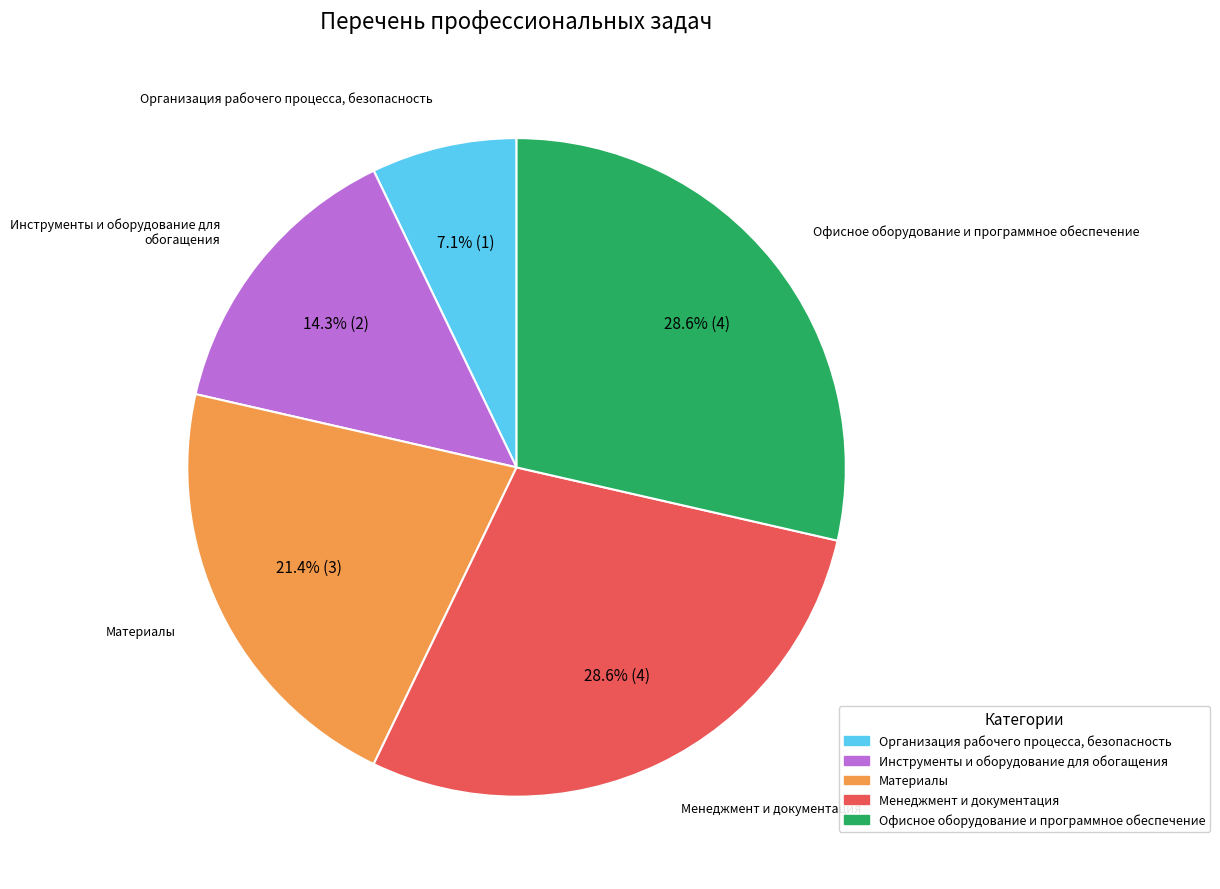

The Материалы slice represents 21% of the pie. True or false?

True